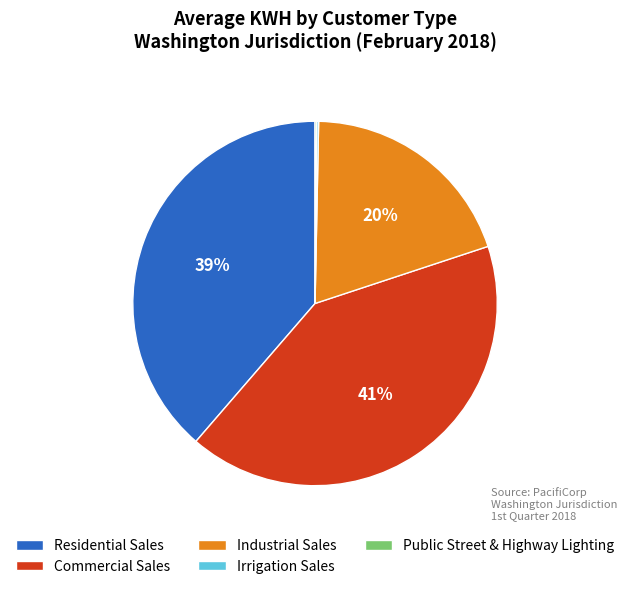

True or false: Residential Sales accounts for 52% of the total.

False